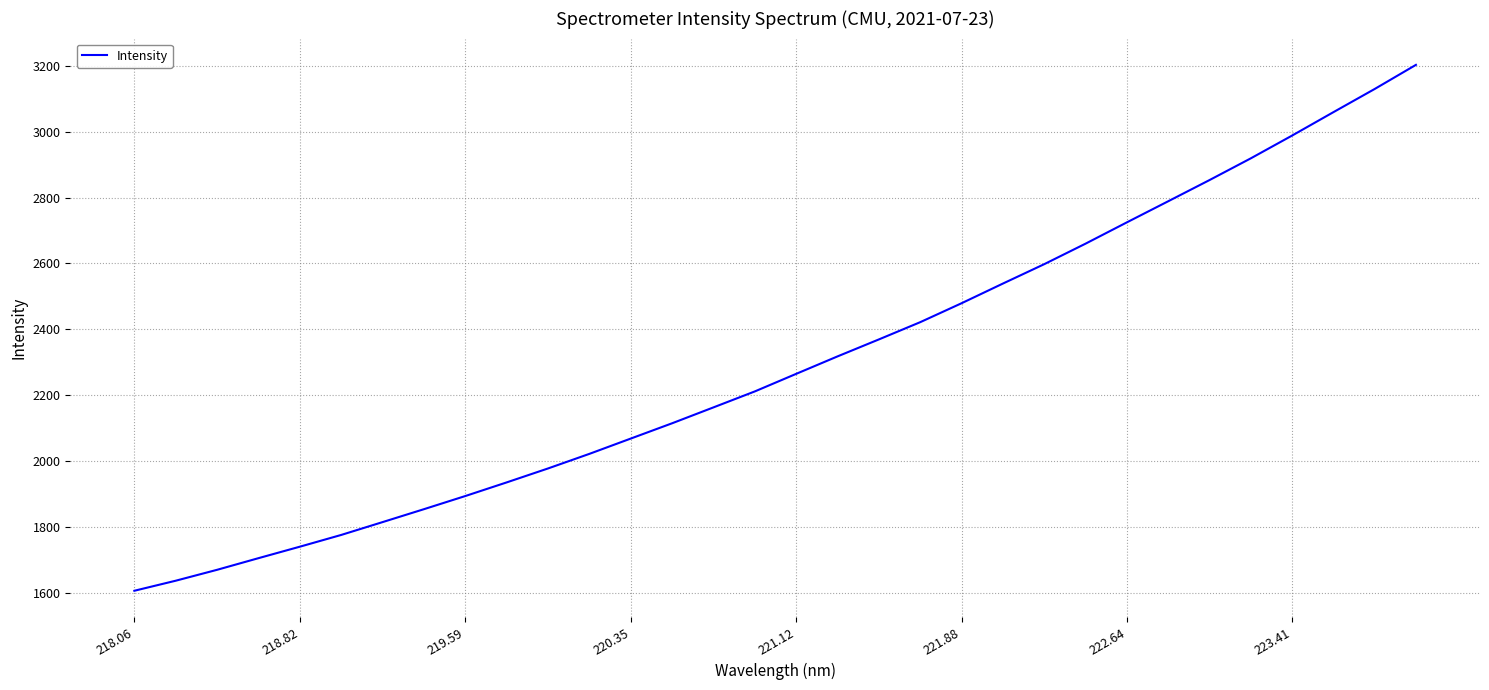

What is the difference between the maximum and minimum values?

1597.6